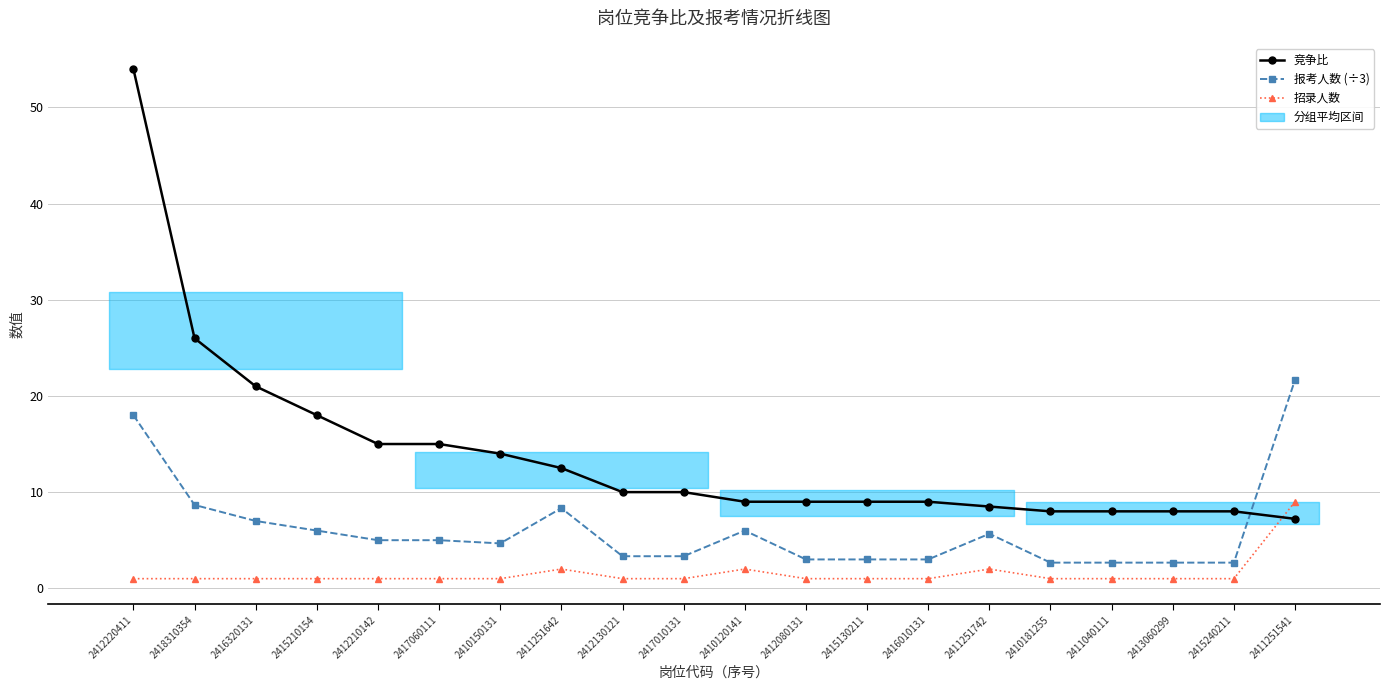

In 招录人数, how many points are higher than both neighbors (excluding endpoints)?

3